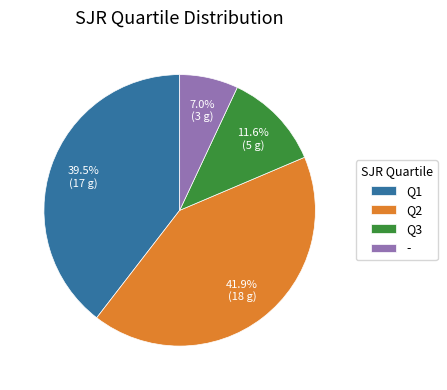

To the nearest percent, what portion does - represent?

7%